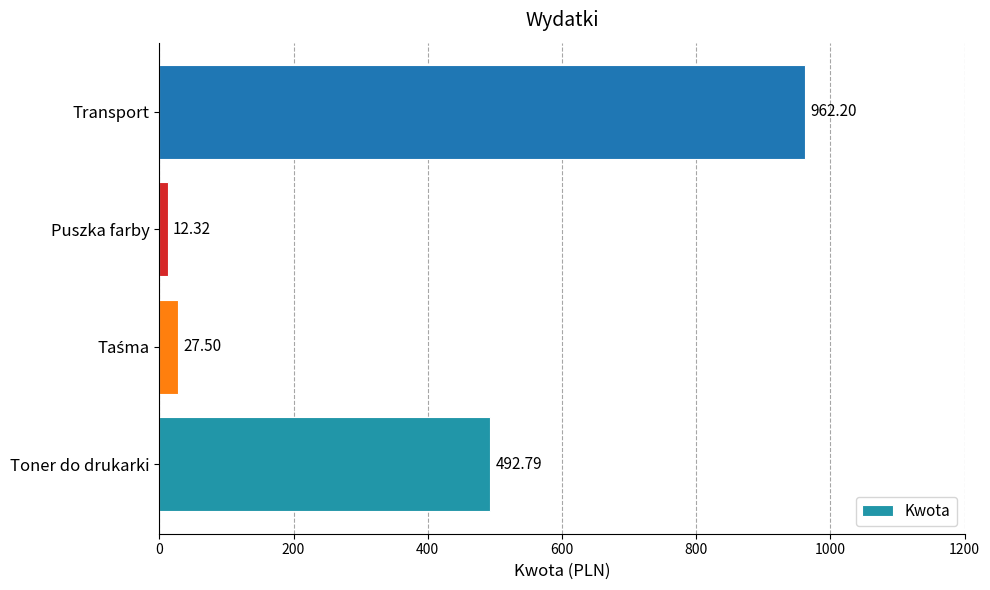

What is the difference between the maximum and minimum values?

949.9